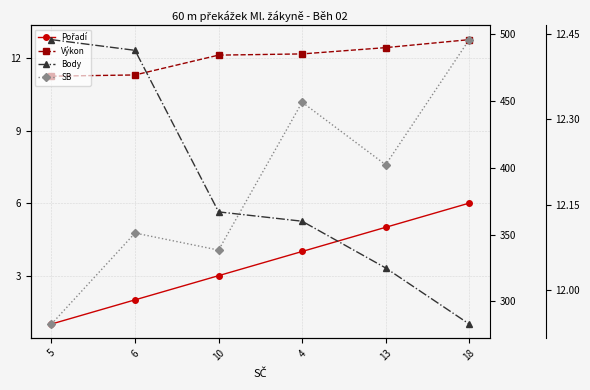

How many data points does each series have?

6